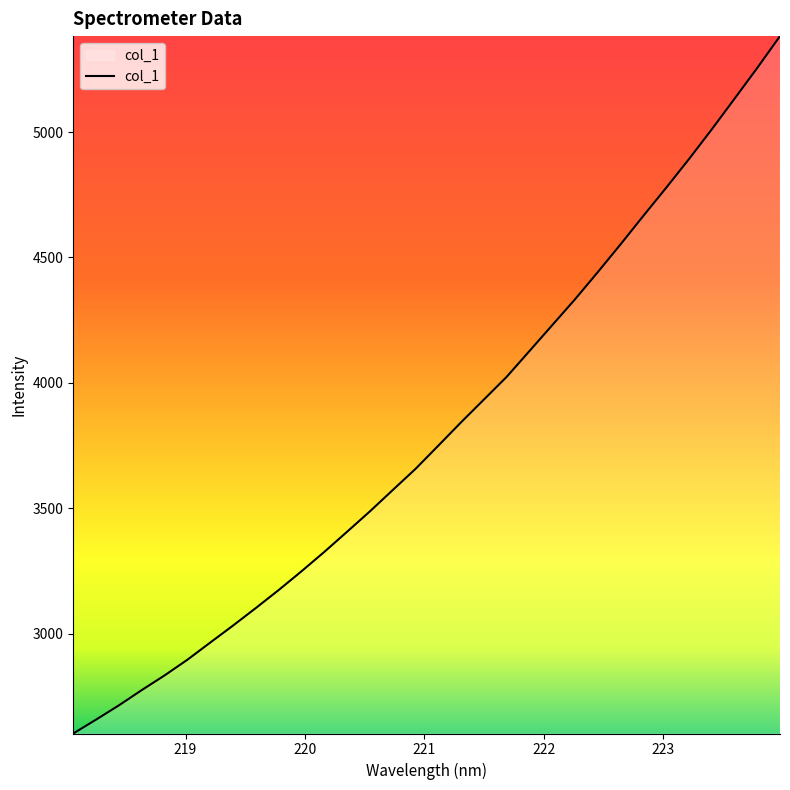

What is the difference between the maximum and minimum values?

2780.9